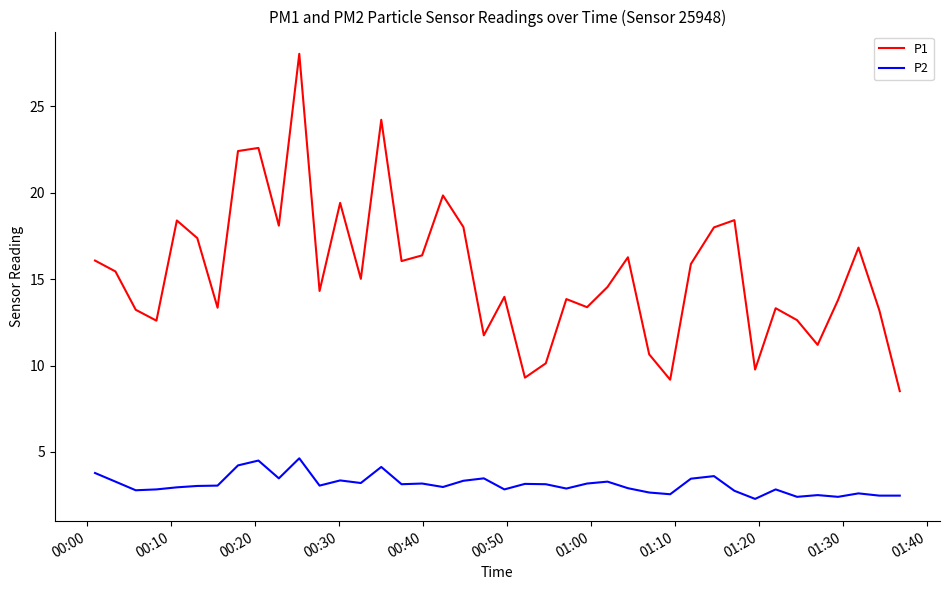

Which series has the largest range (max minus min)?

P1